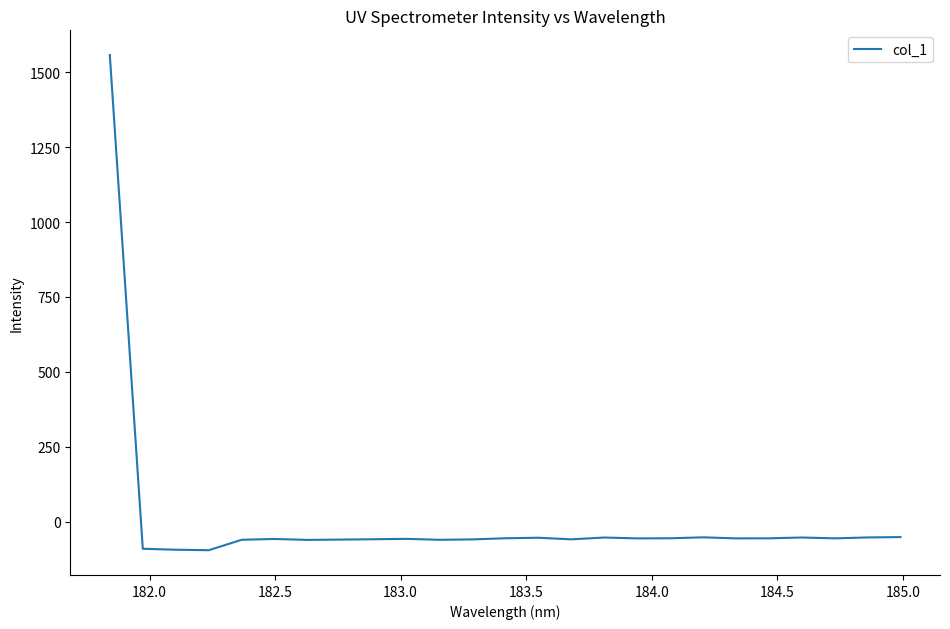

What is the smallest value displayed?

-95.4